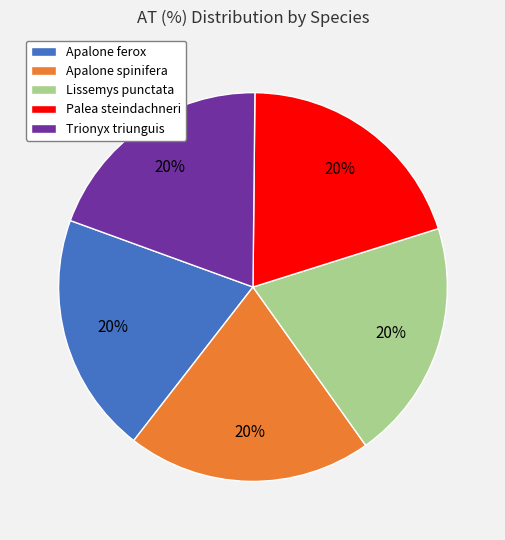

What percentage is the Apalone ferox slice, to the nearest percent?

20%